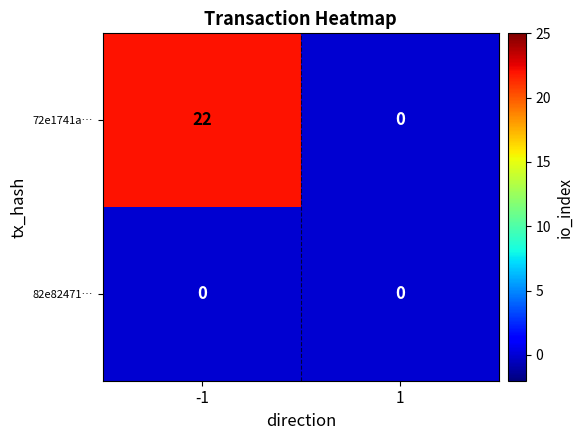

What is the highest value of the 72e1741a… series?

22